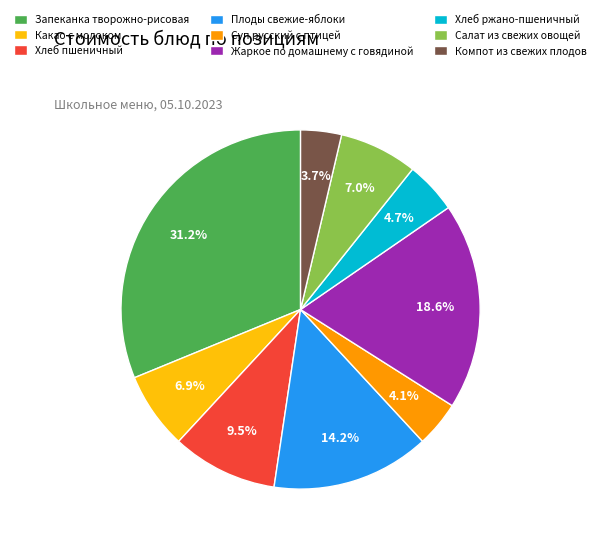

To the nearest percent, what percentage of the pie is Запеканка творожно-рисовая?

31%